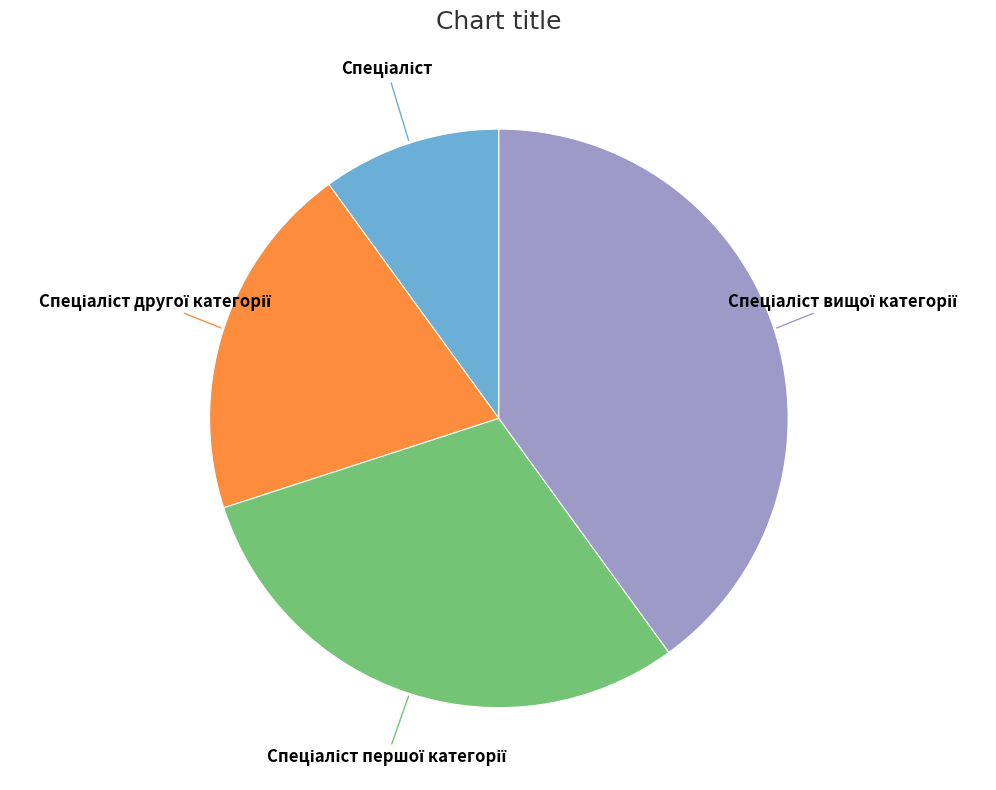

Does any single category account for the majority?

No